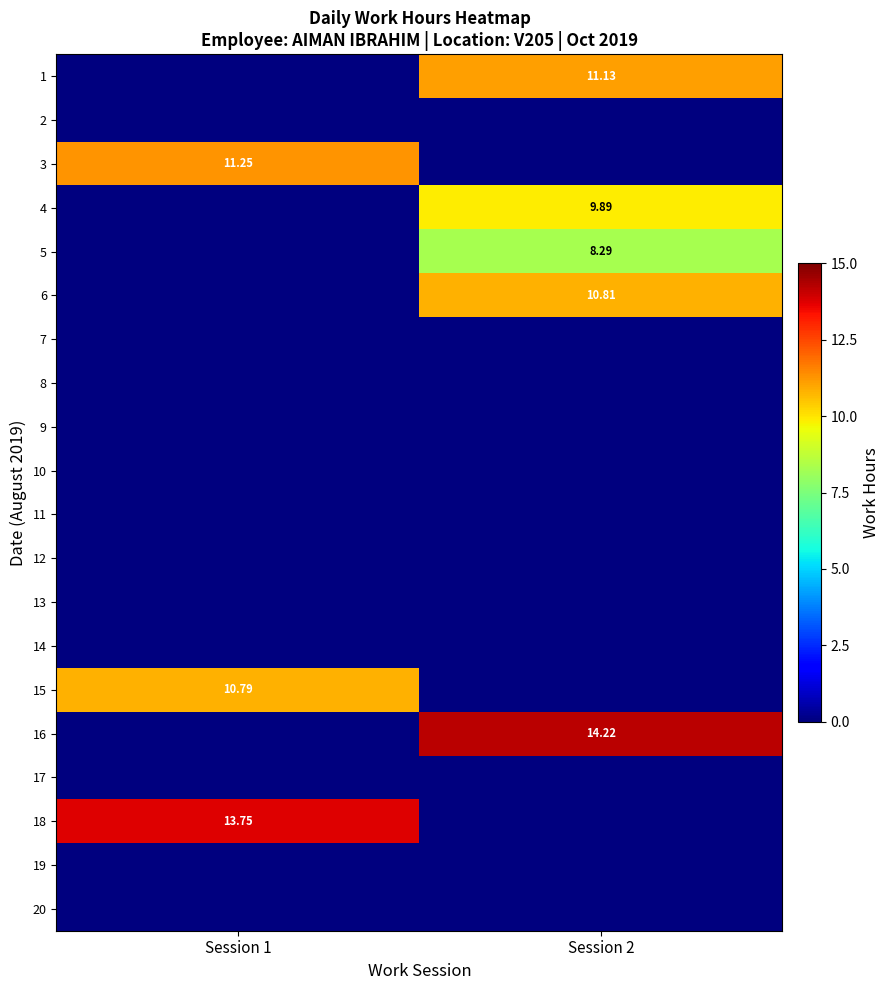

Is it true that 7 equals 0.0 at Session 2?

True